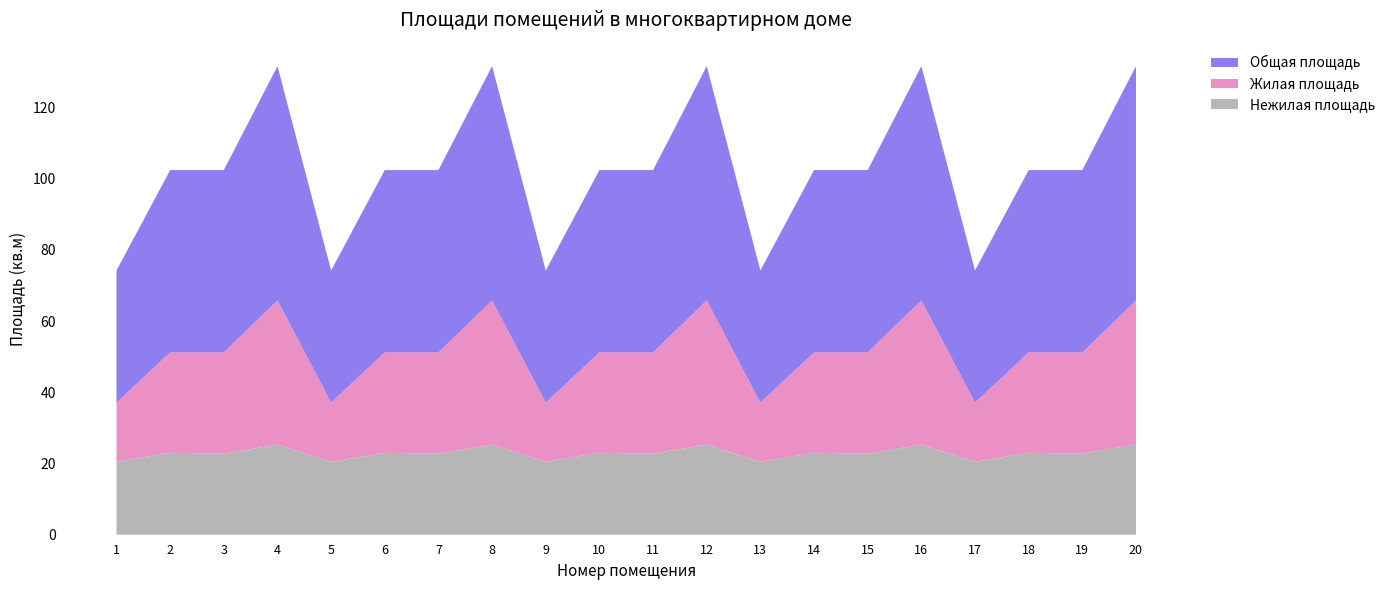

Reading left to right, transcribe all the data shown in this chart.

Общая площадь: 1=37.1	2=51.2	3=51.2	4=65.8	5=37.1	6=51.2	7=51.2	8=65.8	9=37.1	10=51.2	11=51.2	12=65.8	13=37.1	14=51.2	15=51.2	16=65.8	17=37.1	18=51.2	19=51.2	20=65.8
Жилая площадь: 1=16.6	2=28.2	3=28.4	4=40.5	5=16.6	6=28.2	7=28.4	8=40.5	9=16.6	10=28.2	11=28.4	12=40.5	13=16.6	14=28.2	15=28.4	16=40.5	17=16.6	18=28.2	19=28.4	20=40.5
Нежилая площадь: 1=20.5	2=23.0	3=22.8	4=25.3	5=20.5	6=23.0	7=22.8	8=25.3	9=20.5	10=23.0	11=22.8	12=25.3	13=20.5	14=23.0	15=22.8	16=25.3	17=20.5	18=23.0	19=22.8	20=25.3